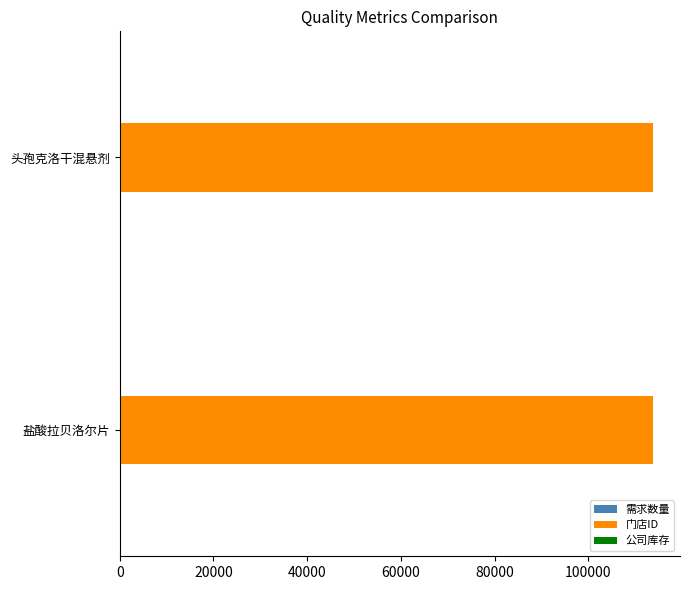

What is the maximum value shown in the chart?

113833